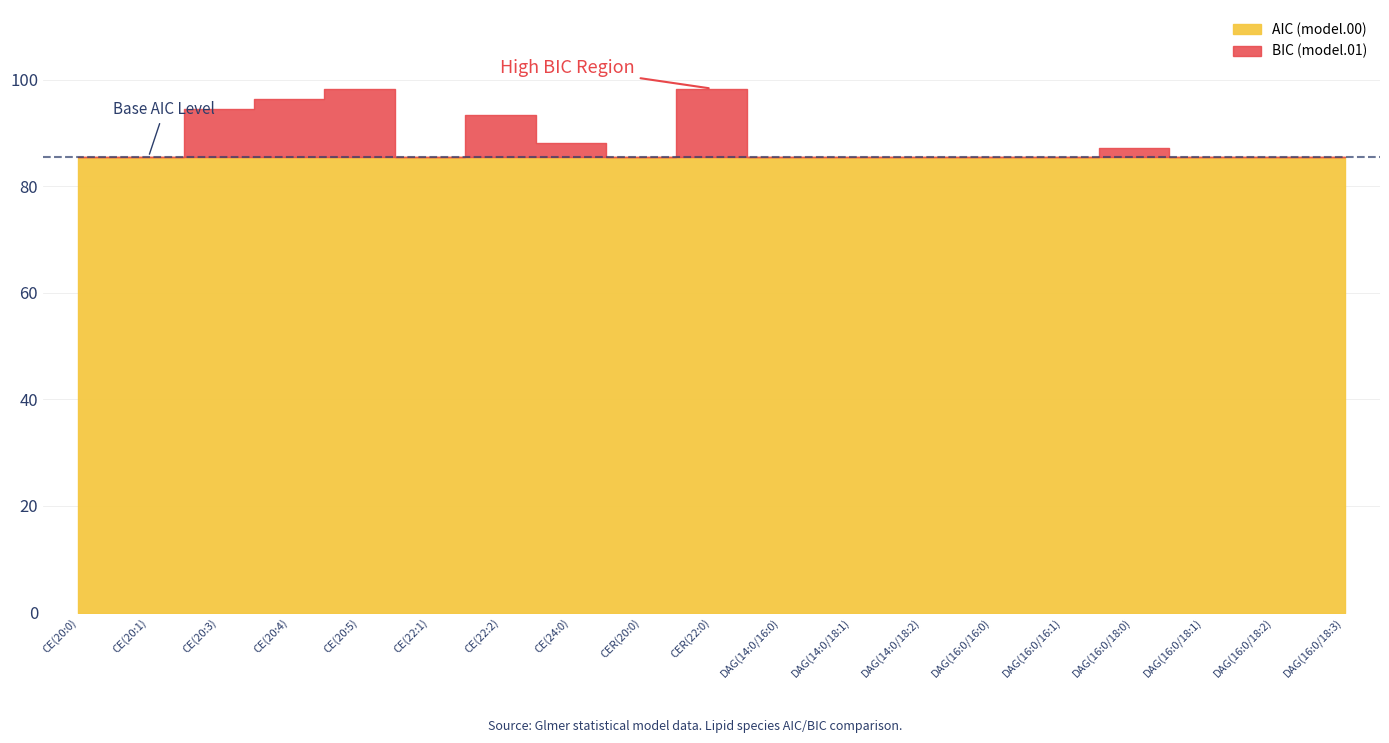

What is the sum of all BIC_model01 values?

1482.5